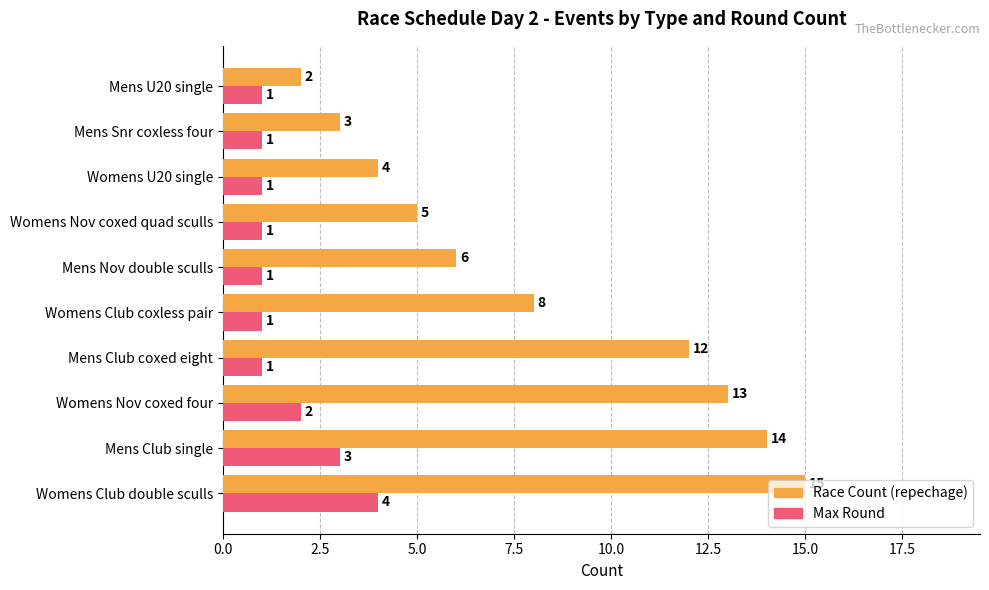

What are all the series names shown in the legend?

Race Count (repechage), Max Round